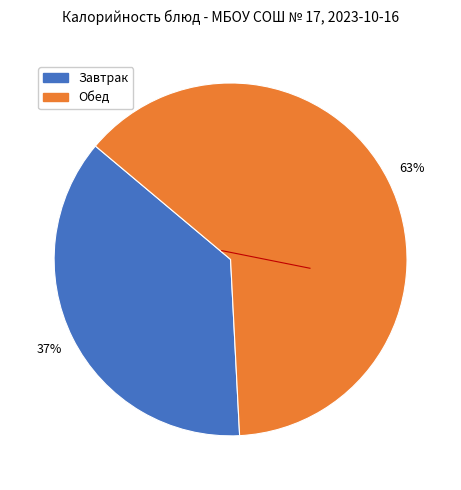

Is there any slice that represents more than half of the pie?

Yes